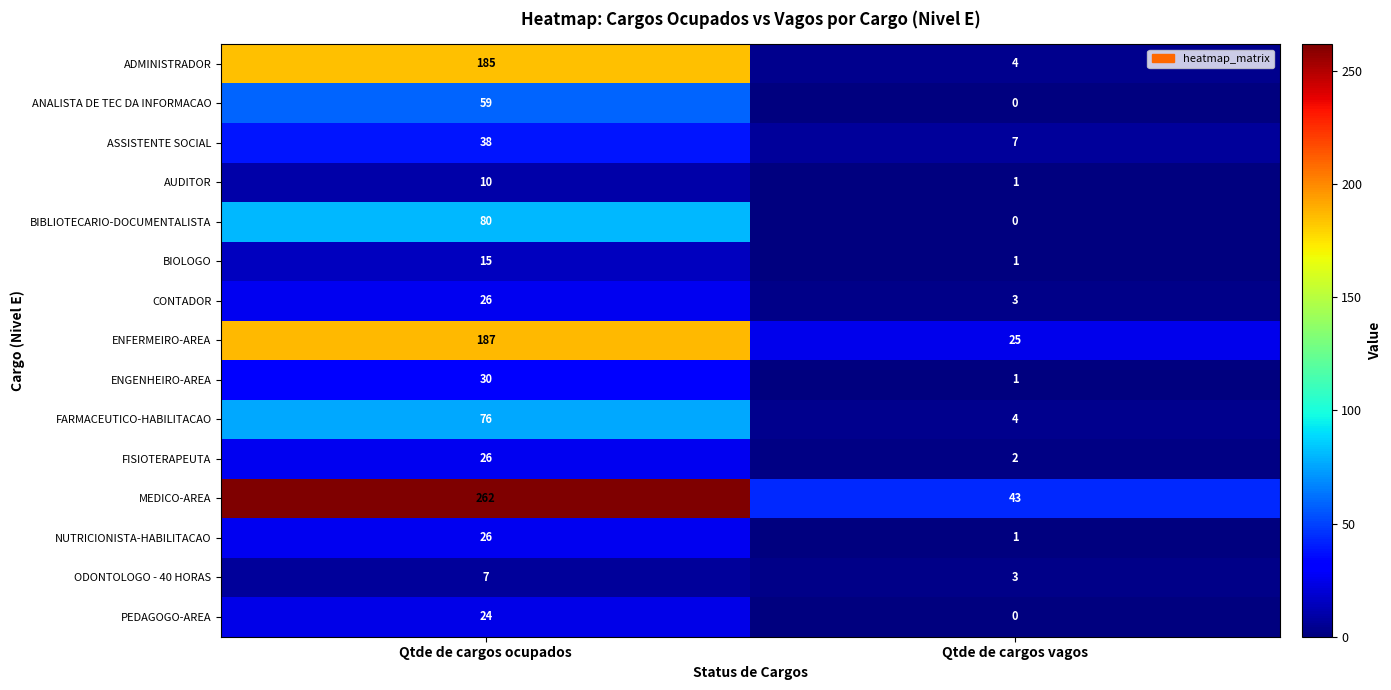

Reading left to right, what are all the values shown in this chart?

ADMINISTRADOR: Qtde de cargos ocupados=185	Qtde de cargos vagos=4
ANALISTA DE TEC DA INFORMACAO: Qtde de cargos ocupados=59	Qtde de cargos vagos=0
ASSISTENTE SOCIAL: Qtde de cargos ocupados=38	Qtde de cargos vagos=7
AUDITOR: Qtde de cargos ocupados=10	Qtde de cargos vagos=1
BIBLIOTECARIO-DOCUMENTALISTA: Qtde de cargos ocupados=80	Qtde de cargos vagos=0
BIOLOGO: Qtde de cargos ocupados=15	Qtde de cargos vagos=1
CONTADOR: Qtde de cargos ocupados=26	Qtde de cargos vagos=3
ENFERMEIRO-AREA: Qtde de cargos ocupados=187	Qtde de cargos vagos=25
ENGENHEIRO-AREA: Qtde de cargos ocupados=30	Qtde de cargos vagos=1
FARMACEUTICO-HABILITACAO: Qtde de cargos ocupados=76	Qtde de cargos vagos=4
FISIOTERAPEUTA: Qtde de cargos ocupados=26	Qtde de cargos vagos=2
MEDICO-AREA: Qtde de cargos ocupados=262	Qtde de cargos vagos=43
NUTRICIONISTA-HABILITACAO: Qtde de cargos ocupados=26	Qtde de cargos vagos=1
ODONTOLOGO - 40 HORAS: Qtde de cargos ocupados=7	Qtde de cargos vagos=3
PEDAGOGO-AREA: Qtde de cargos ocupados=24	Qtde de cargos vagos=0